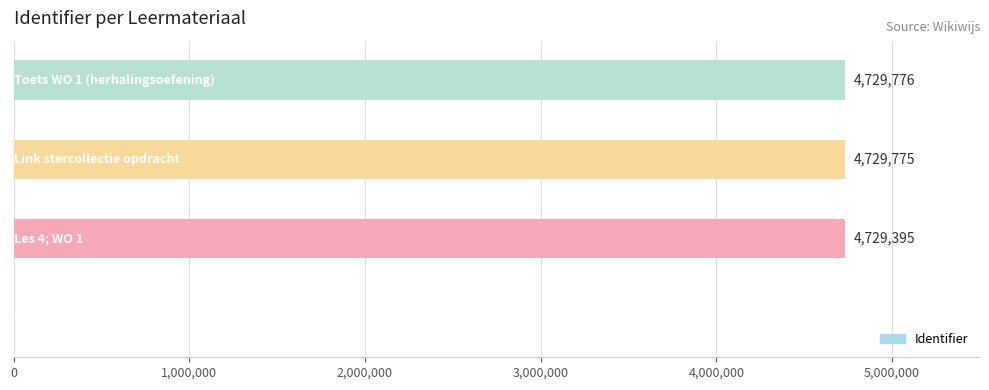

What is the maximum value shown in the chart?

4729776